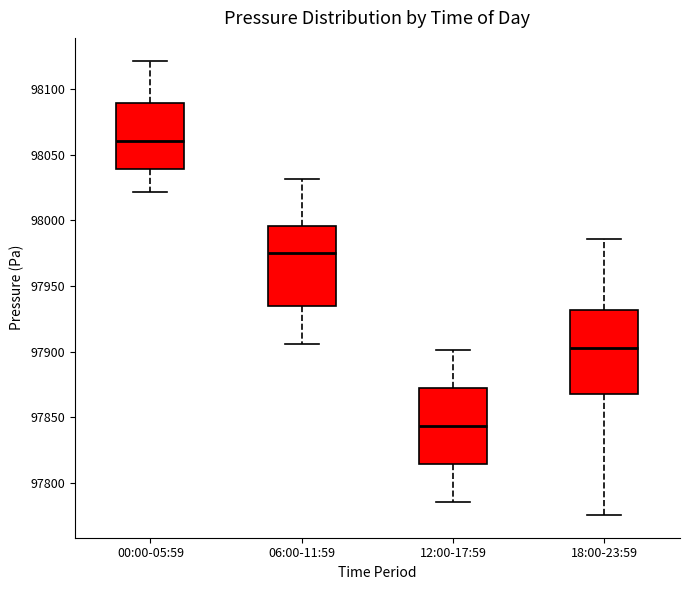

Reading left to right, transcribe this box plot: for each box, give where its median line is, the range the box spans, and where its two whiskers end, as read against the y-axis. The values are not printed on the chart, so give them approximately, as read against the axis.

00:00-05:59: median 98060, box 98040 to 98090, whiskers 98020 to 98120
06:00-11:59: median 97975, box 97935 to 97995, whiskers 97905 to 98030
12:00-17:59: median 97845, box 97815 to 97870, whiskers 97785 to 97900
18:00-23:59: median 97905, box 97870 to 97930, whiskers 97775 to 97985